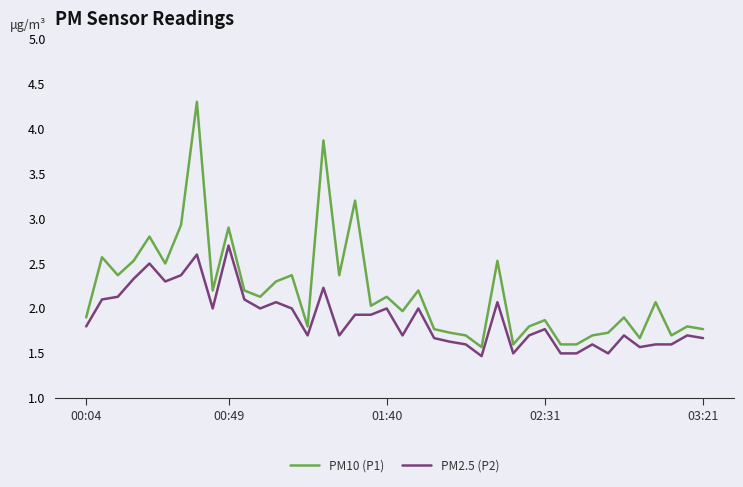

Which series has the widest spread of values?

PM10 (P1)